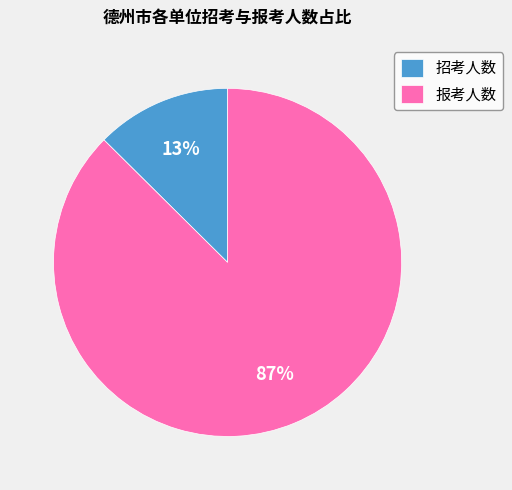

Is the sum of 报考人数 and 招考人数 greater than half?

Yes